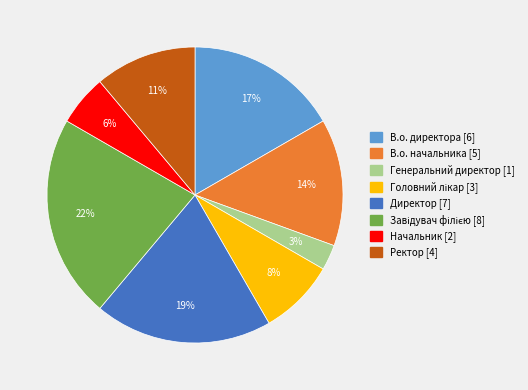

The Директор slice represents 10% of the pie. True or false?

False